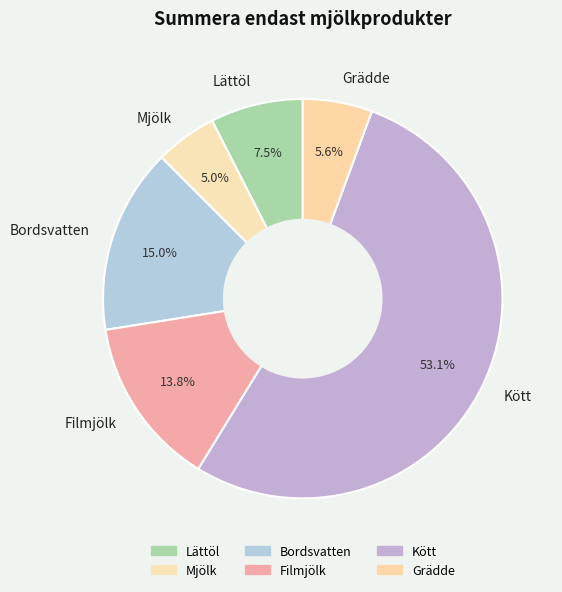

Rank the categories by value from lowest to highest.

Mjölk, Grädde, Lättöl, Filmjölk, Bordsvatten, Kött